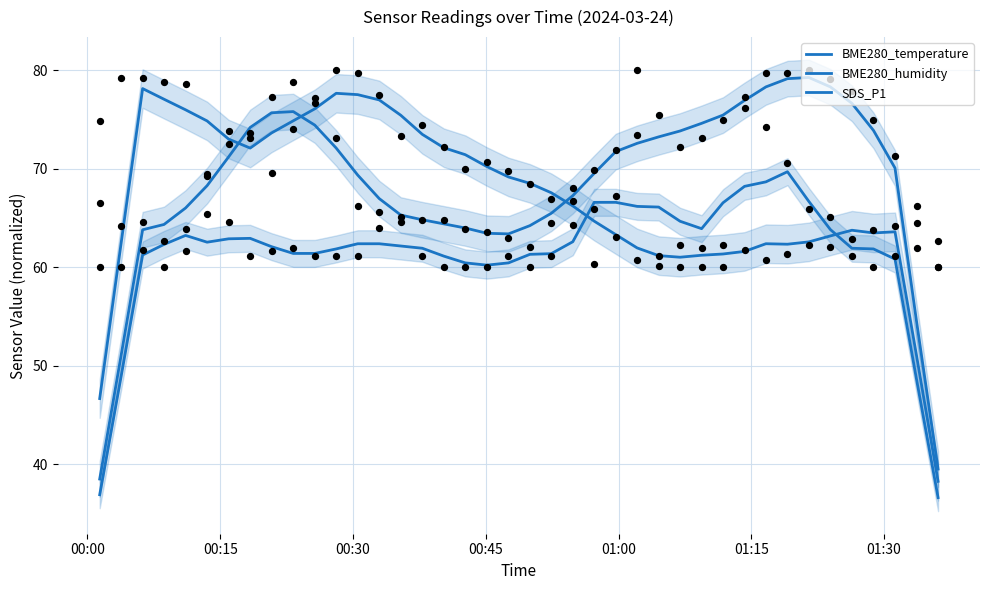

Which series has the largest Y range (max minus min)?

BME280_temperature